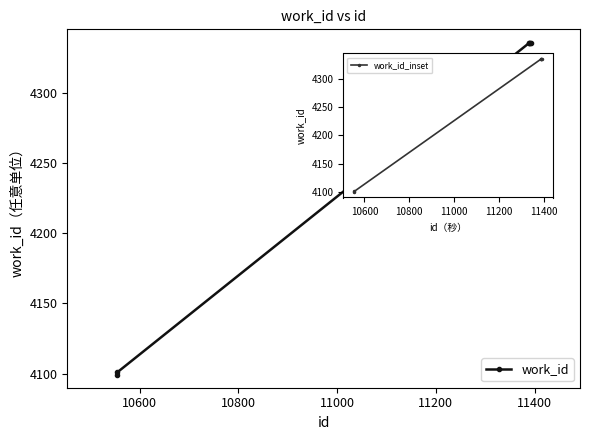

What is the value of the work_id_inset point at the 2nd from the left?

4101